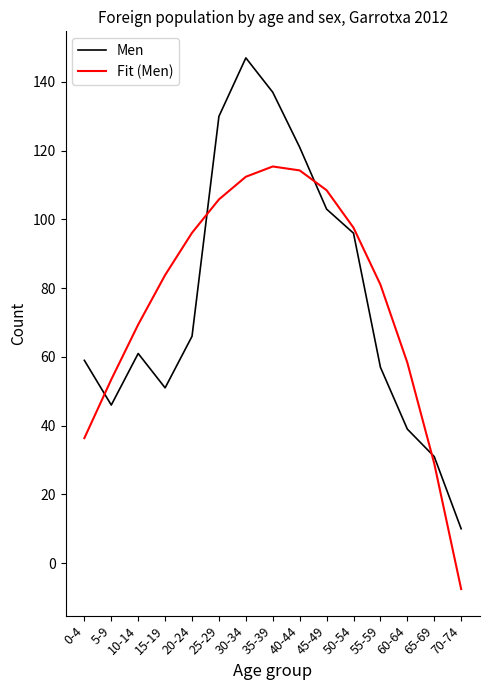

Rank the categories by Men value from highest to lowest.

30-34, 35-39, 25-29, 40-44, 45-49, 50-54, 20-24, 10-14, 0-4, 55-59, 15-19, 5-9, 60-64, 65-69, 70-74